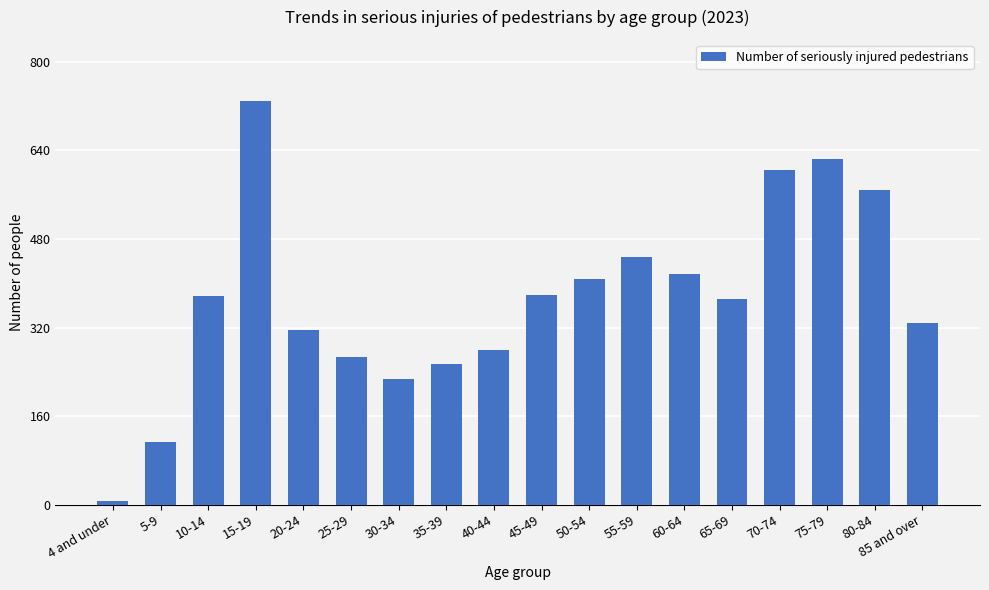

What is the maximum value shown in the chart?

730